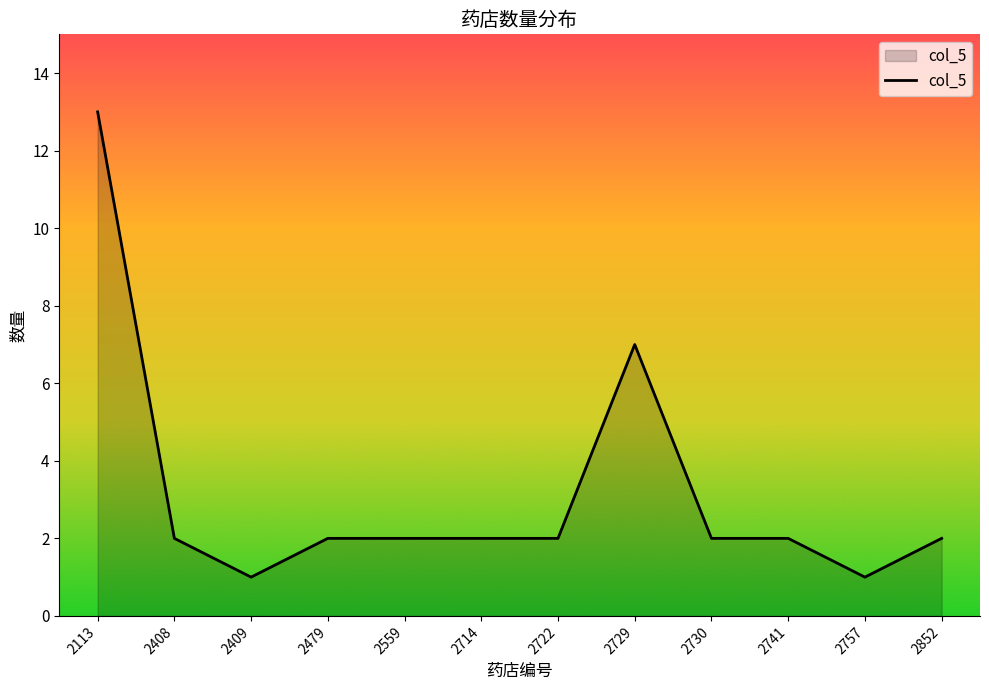

The chart shows a value of 4 at 2730. True or false?

False